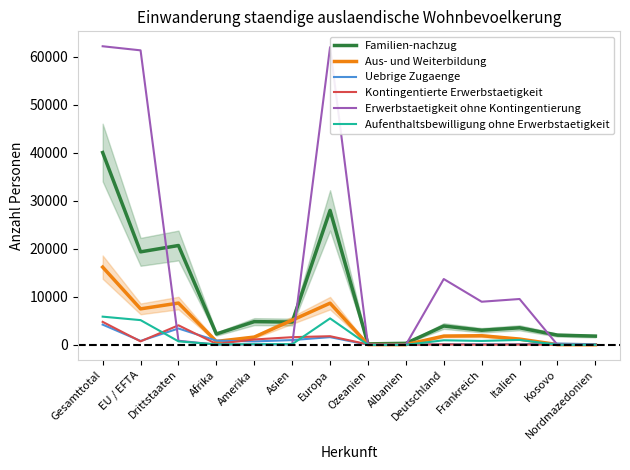

What is the label of the 11th point from the left?

Frankreich